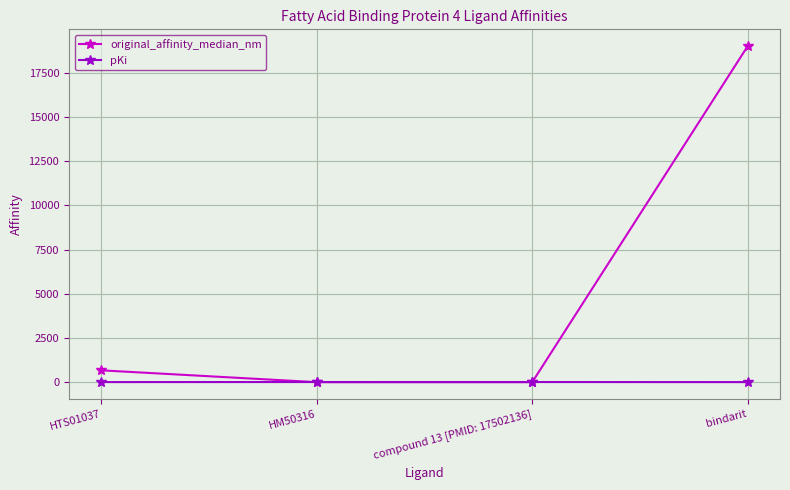

Which series has the largest total across all categories?

original_affinity_median_nm